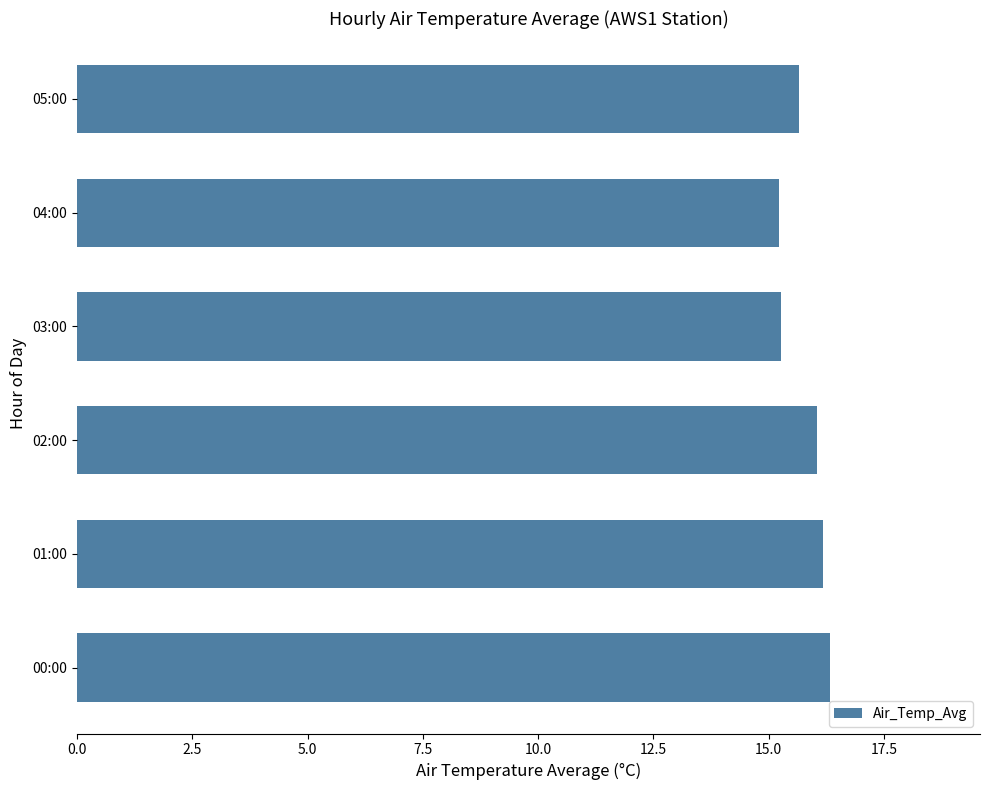

True or false: the data shows 16.2 at 01:00.

True